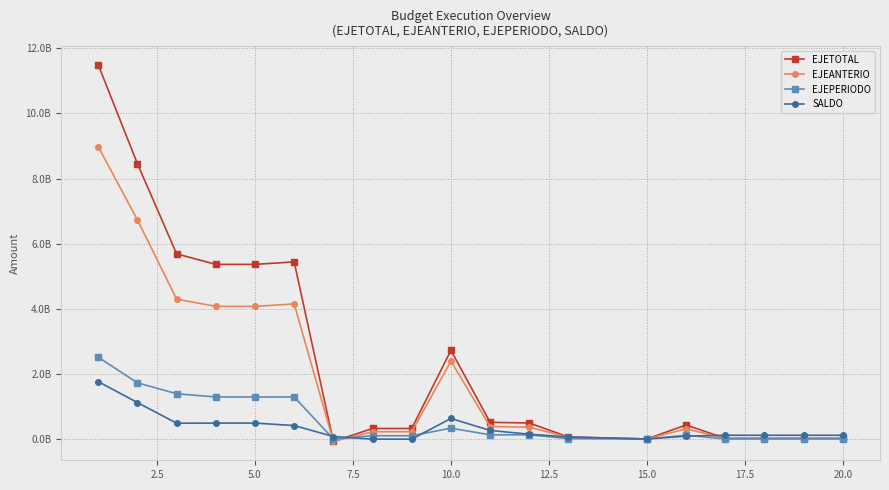

How many interior local peaks does the EJEPERIODO series have?

2